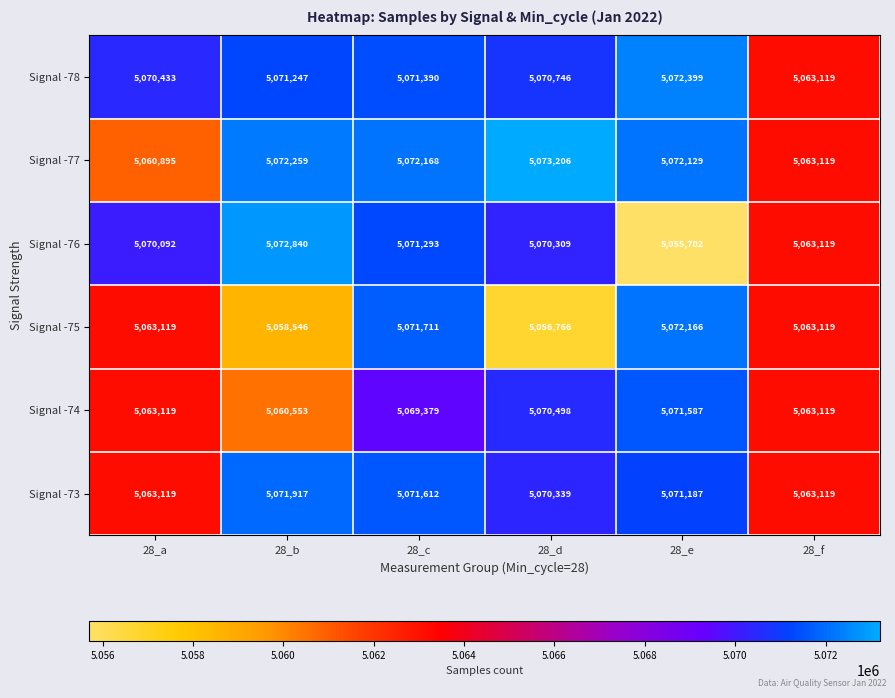

List the series in order of their peak value, highest first.

Signal -77, Signal -76, Signal -78, Signal -75, Signal -73, Signal -74